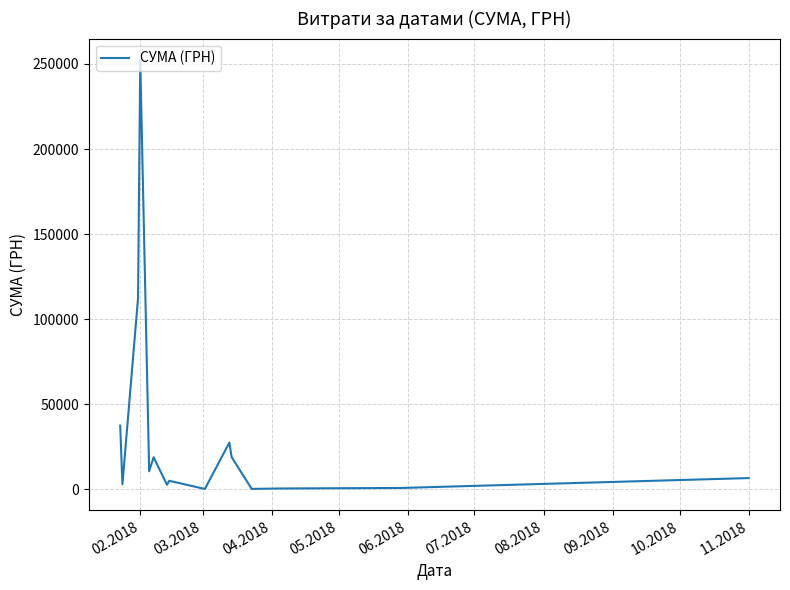

How many distinct data groups are displayed?

1